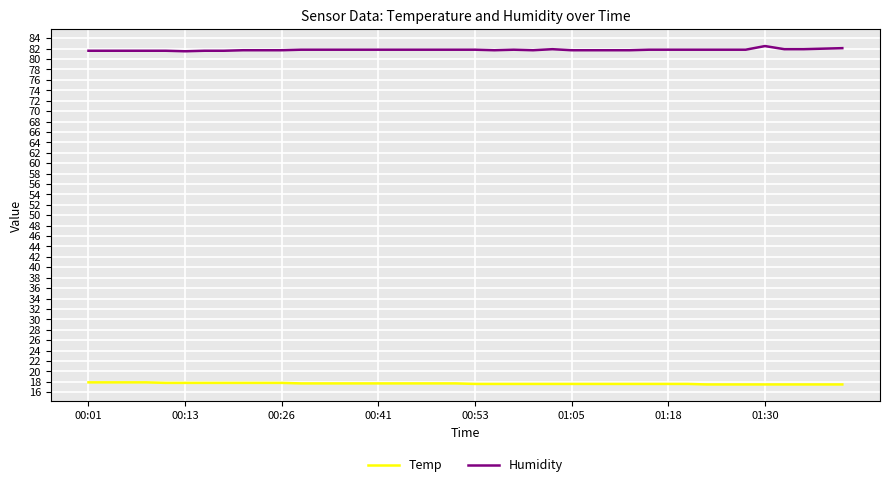

Rank the series by their maximum value, from highest to lowest.

Humidity, Temp